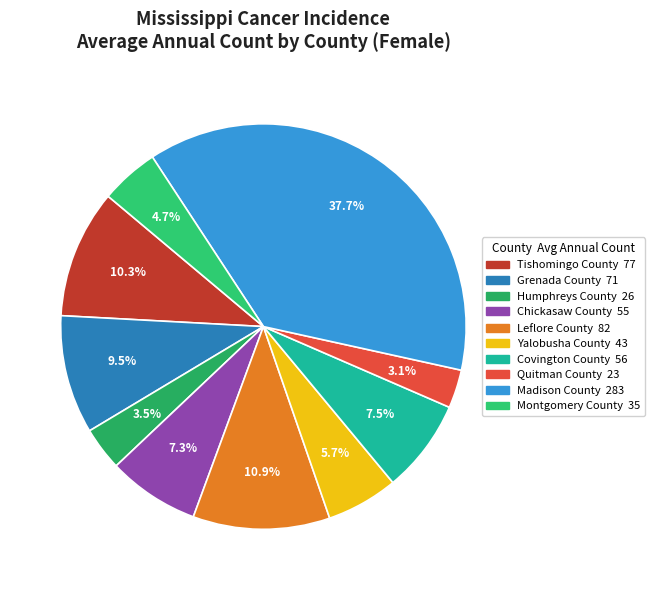

To the nearest percent, what portion does Quitman County represent?

3%